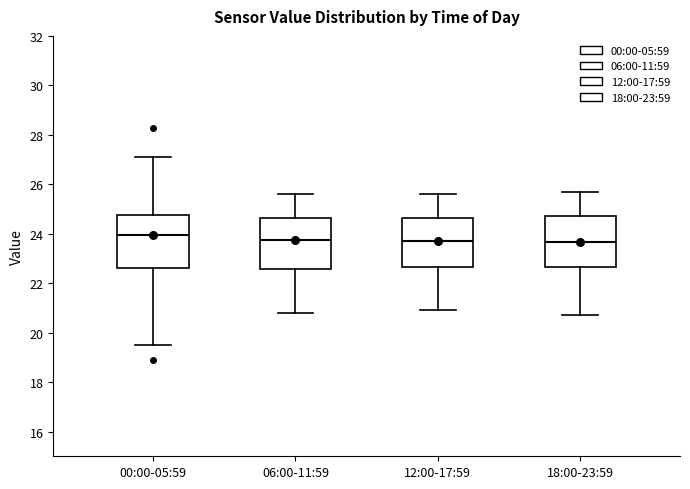

Reading left to right, read every box against the y-axis: the position of its median line, the range the box covers, and the ends of its whiskers. The values are not printed on the chart, so give them approximately, as read against the axis.

00:00-05:59: median 24.0, box 22.6 to 24.8, whiskers 19.6 to 27.2
06:00-11:59: median 23.8, box 22.6 to 24.6, whiskers 20.8 to 25.6
12:00-17:59: median 23.8, box 22.6 to 24.6, whiskers 21.0 to 25.6
18:00-23:59: median 23.6, box 22.6 to 24.8, whiskers 20.8 to 25.8